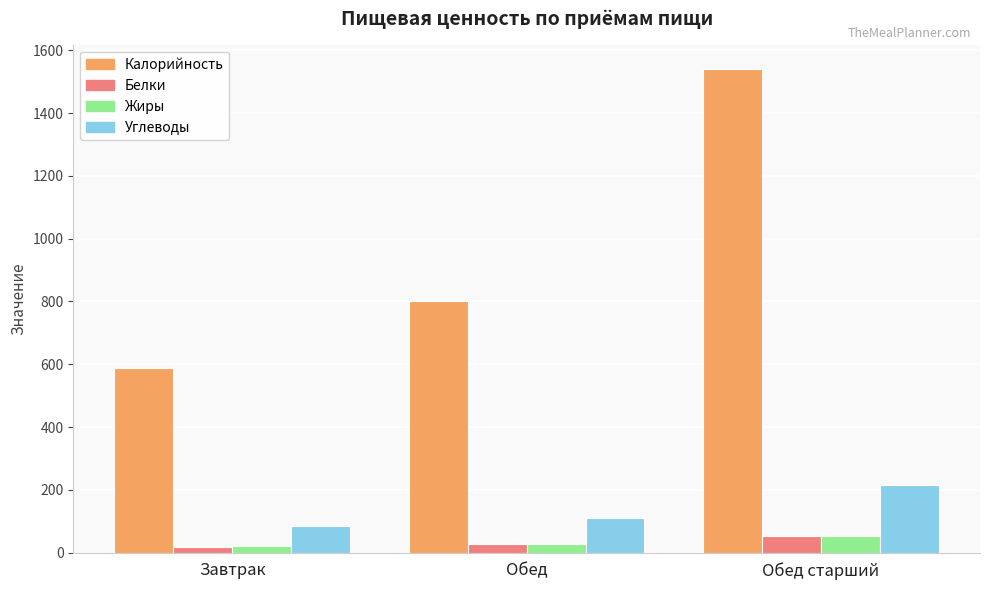

What position from the right is Обед?

2